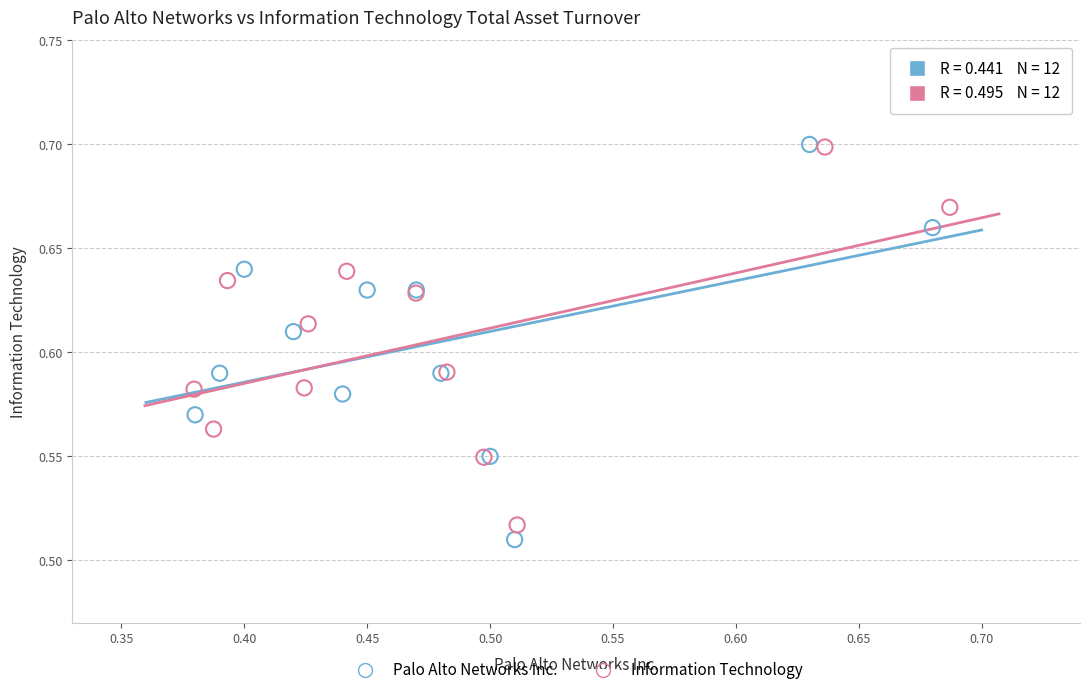

What are all the series names shown in the legend?

Palo Alto Networks Inc., Information Technology